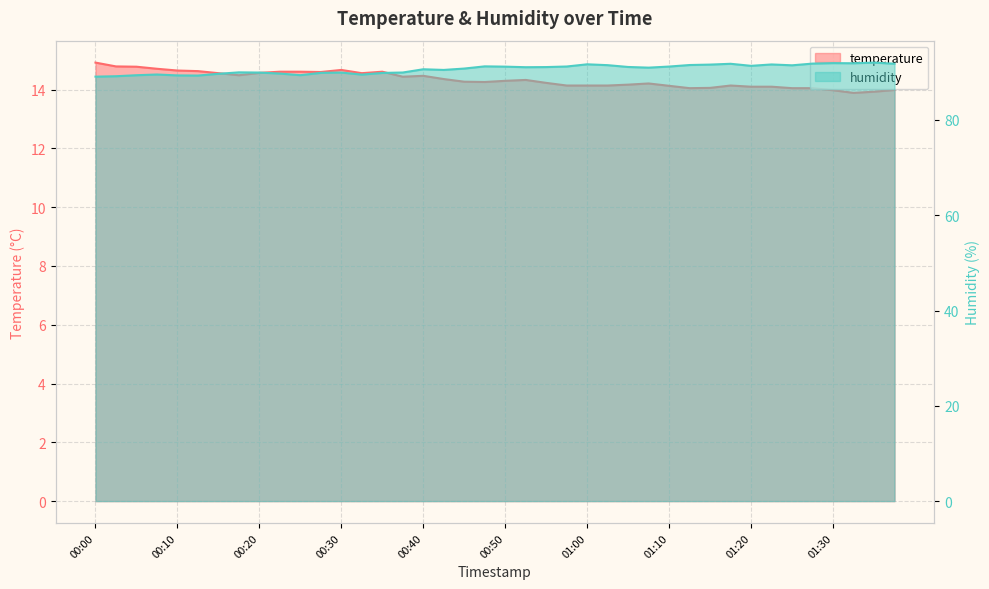

Is the value of humidity at 01:13 greater than the value of temperature at 00:17?

Yes